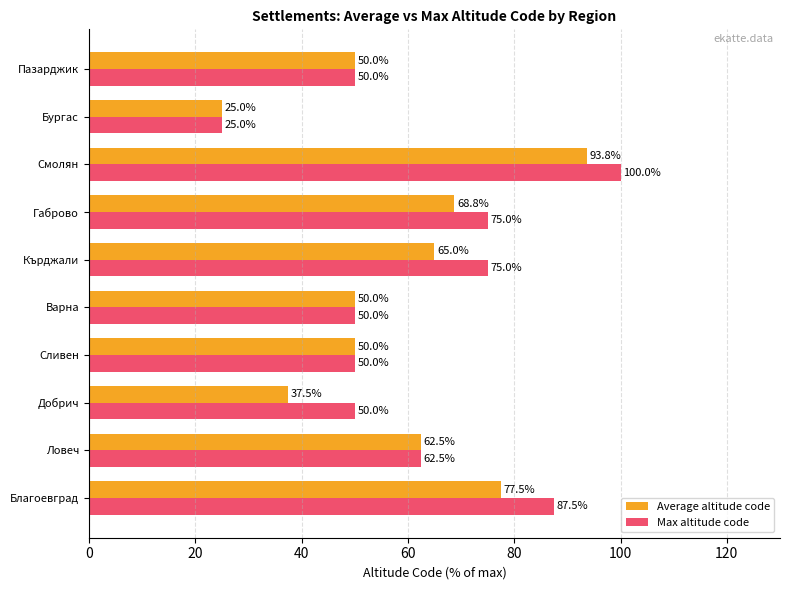

At which category is the sum across all series the highest?

Смолян